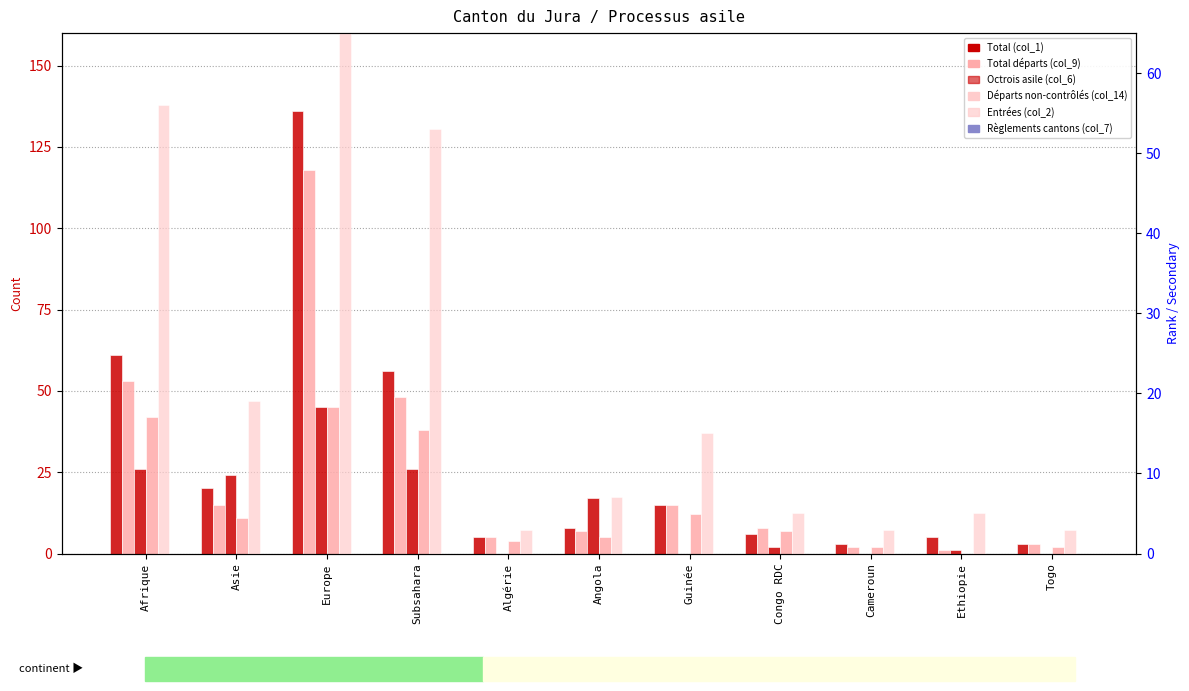

What position from the right is Europe?

9